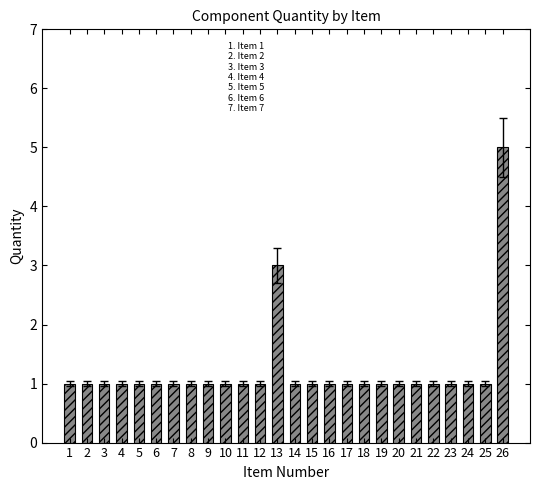

The chart shows a value of 2 at 19. True or false?

False